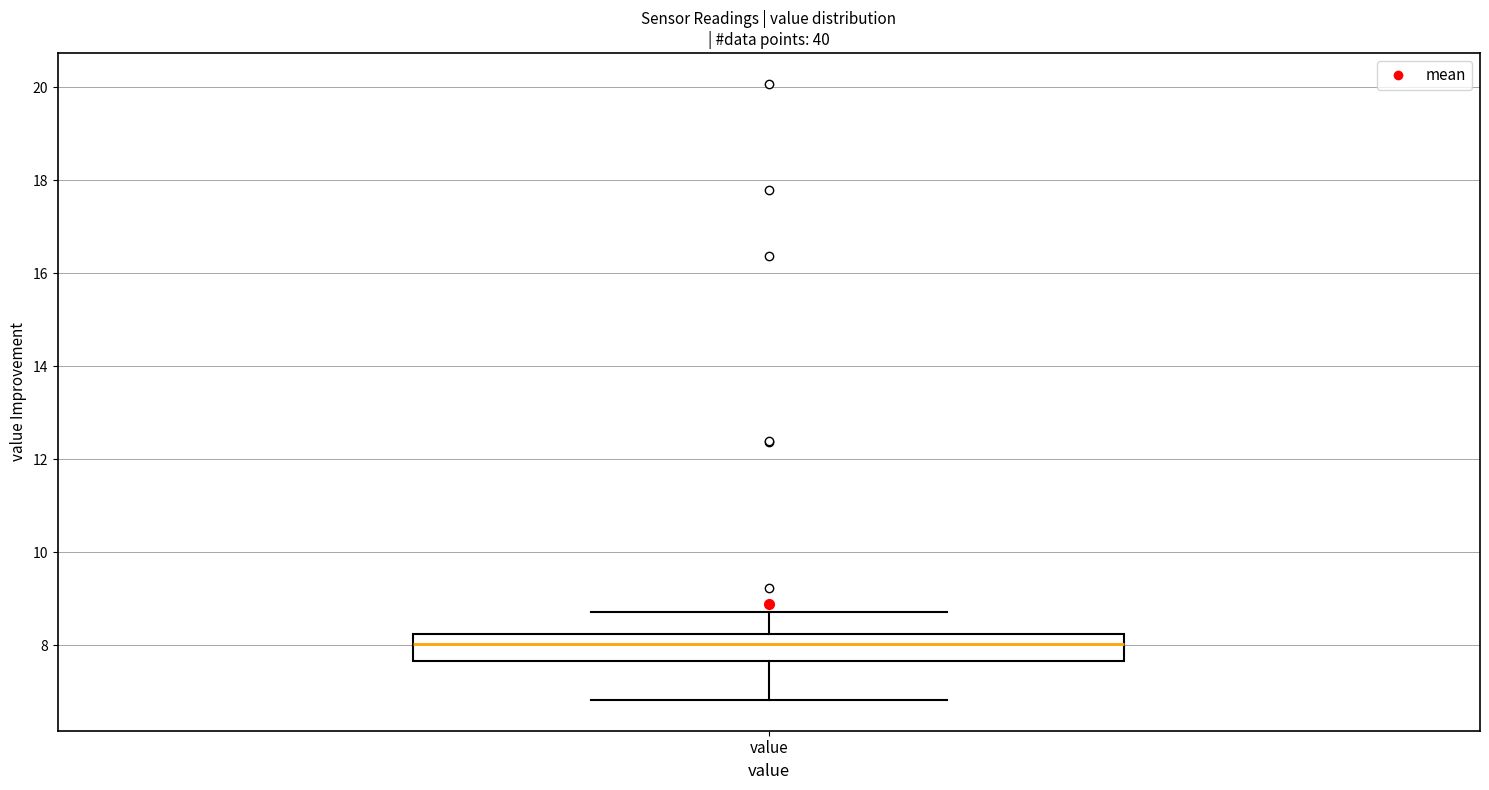

Where is the upper edge of the box for value on the y-axis? The values are not printed on the chart, so give them approximately, as read against the axis.

8.2